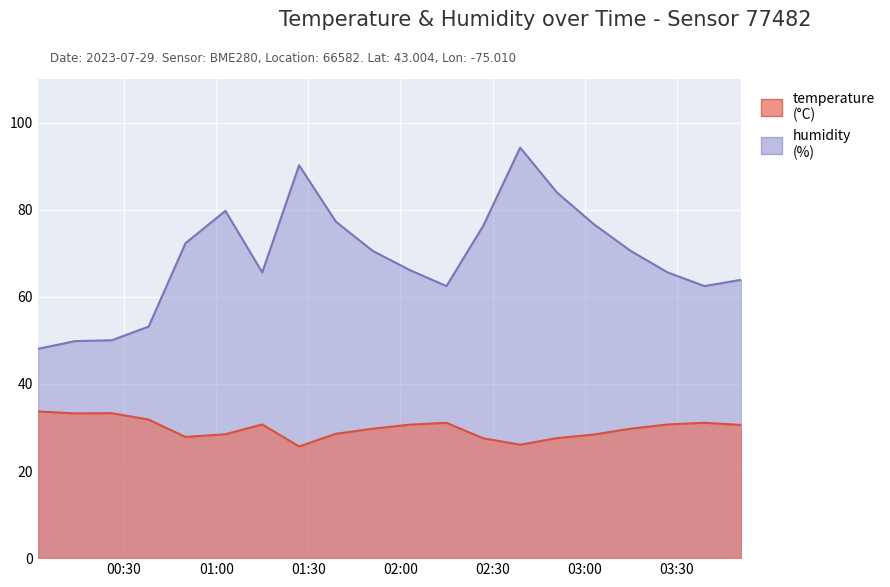

At which label is humidity closest to 71?

01:51